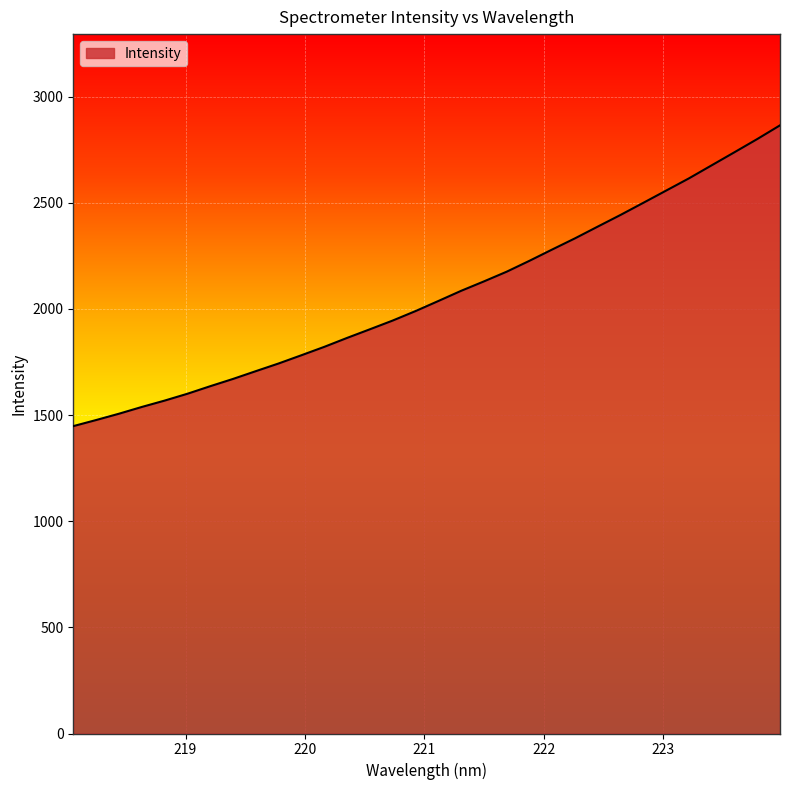

True or false: there are more than 1 points higher than both neighbors.

False